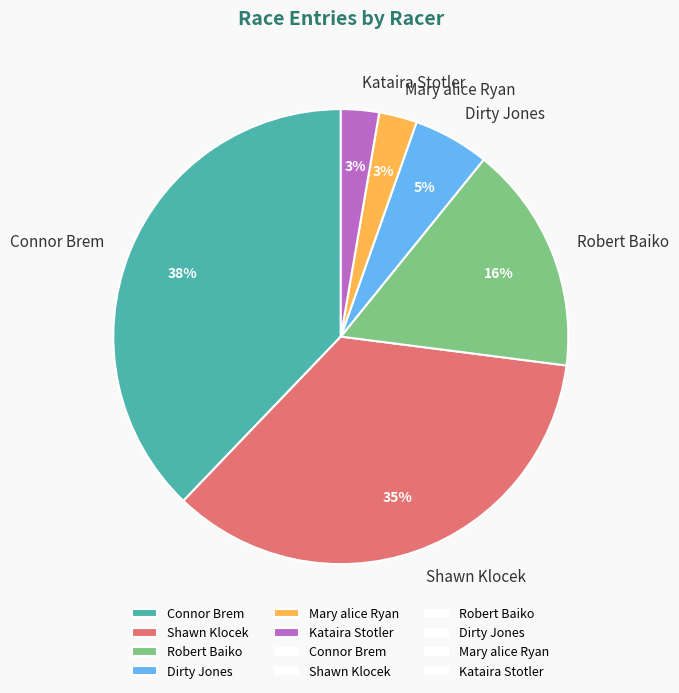

How many segments does this pie chart have?

6